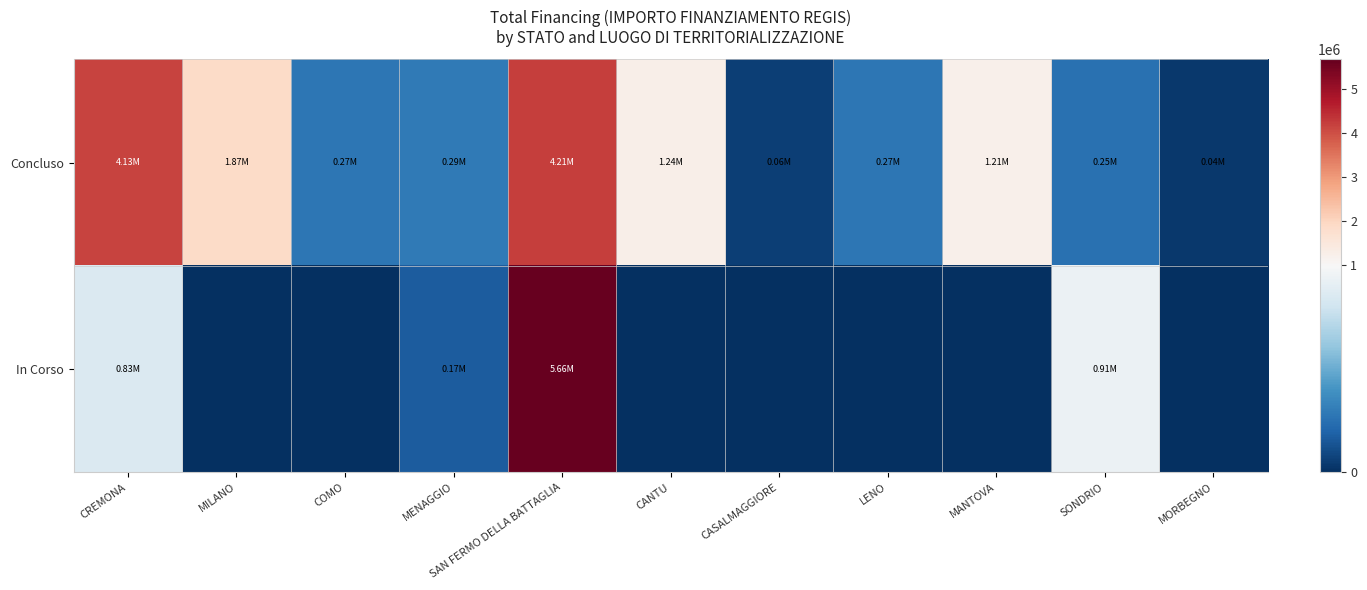

Reading left to right, extract all data points from this chart.

Concluso: CREMONA=4132595.6	MILANO=1866366.7	COMO=271682.5	MENAGGIO=286114.4	SAN FERMO DELLA BATTAGLIA=4206086.2	CANTU=1242450.0	CASALMAGGIORE=57564.0	LENO=269021.9	MANTOVA=1206048.8	SONDRIO=247700.0	MORBEGNO=36600.0
In Corso: CREMONA=833874.0	MILANO=0.0	COMO=0.0	MENAGGIO=165553.7	SAN FERMO DELLA BATTAGLIA=5662257.7	CANTU=0.0	CASALMAGGIORE=0.0	LENO=0.0	MANTOVA=0.0	SONDRIO=914000.0	MORBEGNO=0.0